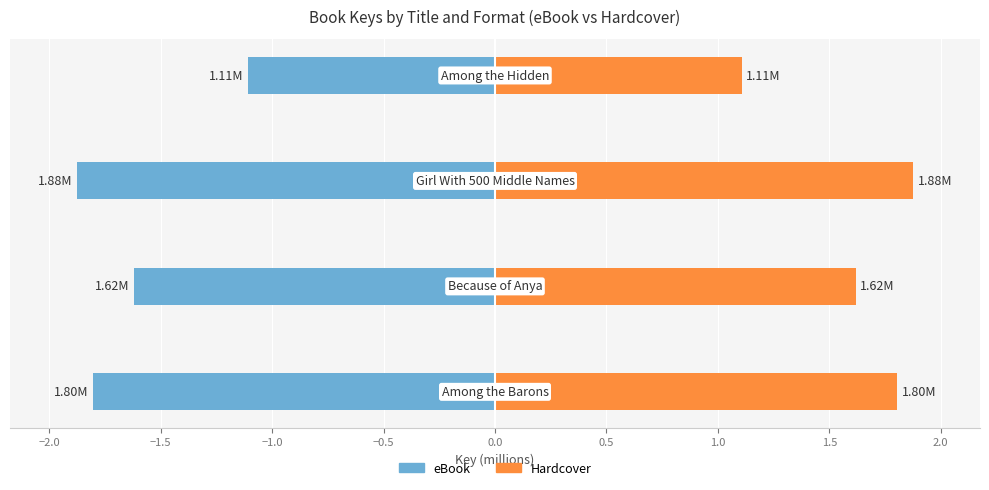

What are all the series names shown in the legend?

eBook, Hardcover